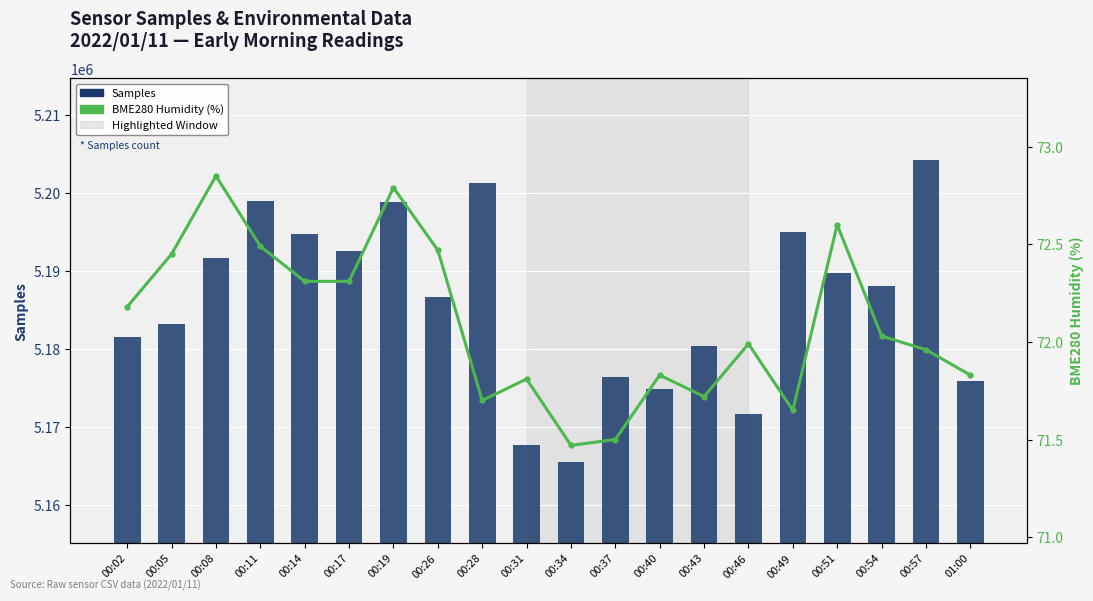

What are all the series names shown in the legend?

Samples, BME280 Humidity (%)